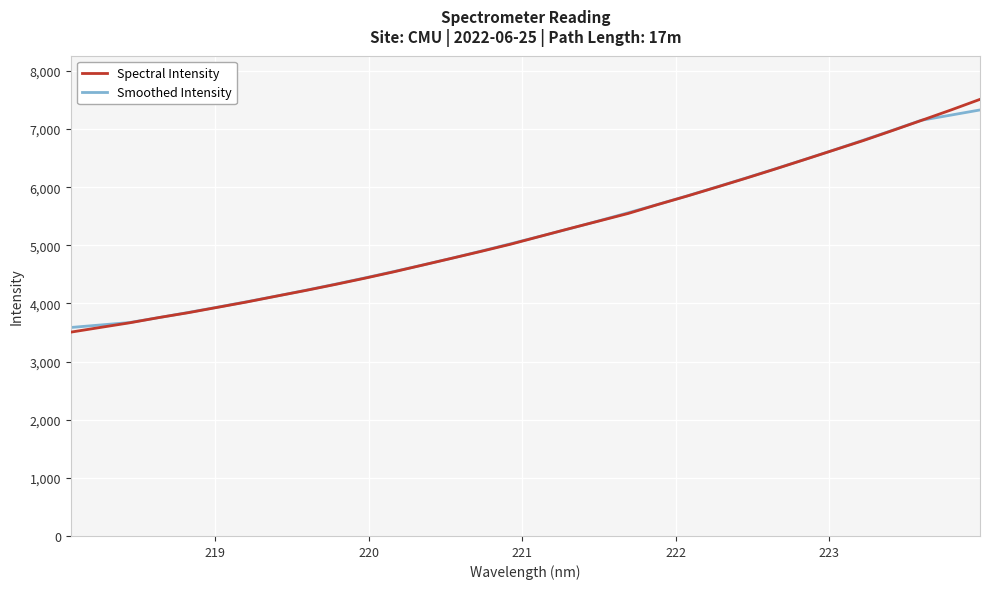

Is this an area chart (filled region under the line)?

No